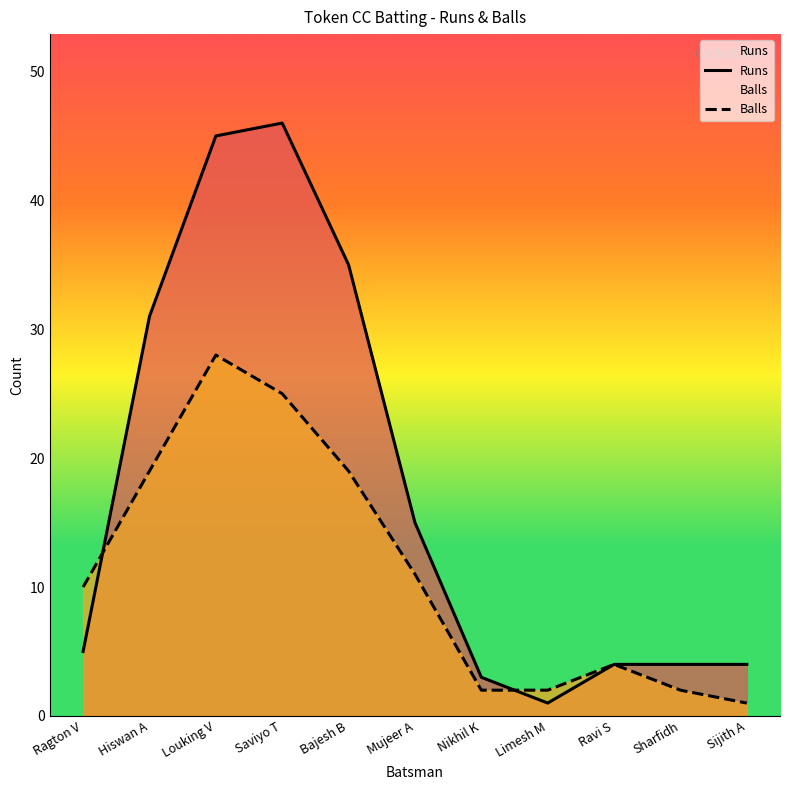

What is the label of the 6th point from the left?

Mujeer A